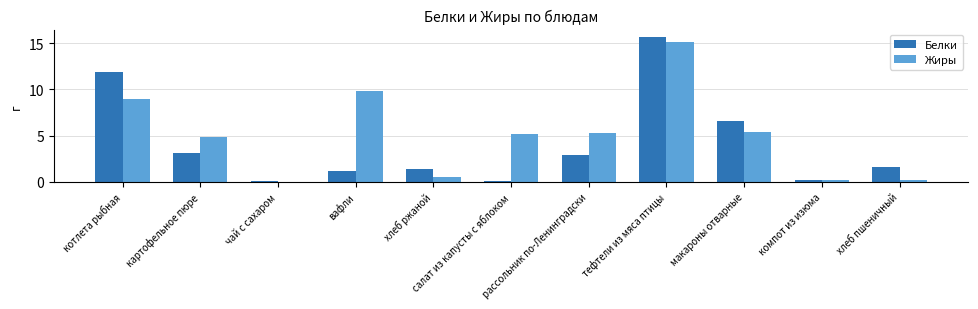

The value of Белки at рассольник по-Ленинградски is 2.9. True or false?

True